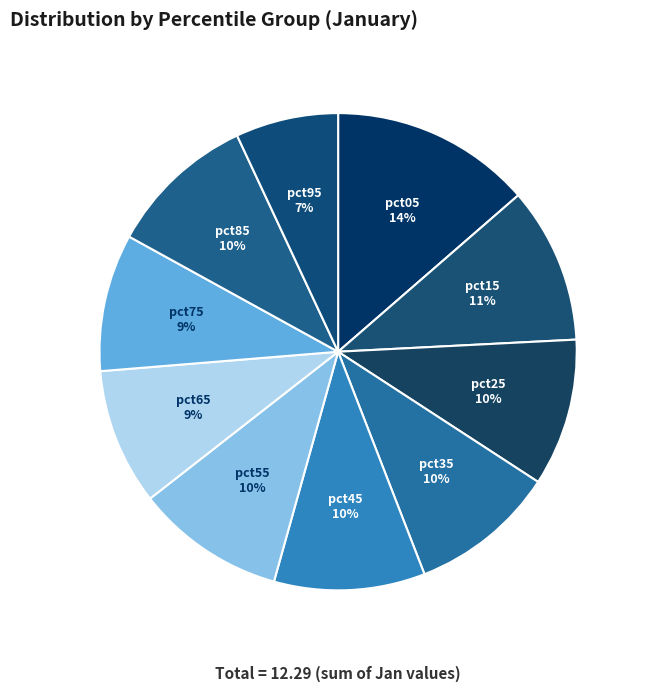

To the nearest percent, what is the difference between the pct15 and pct95 slice percentages?

4%